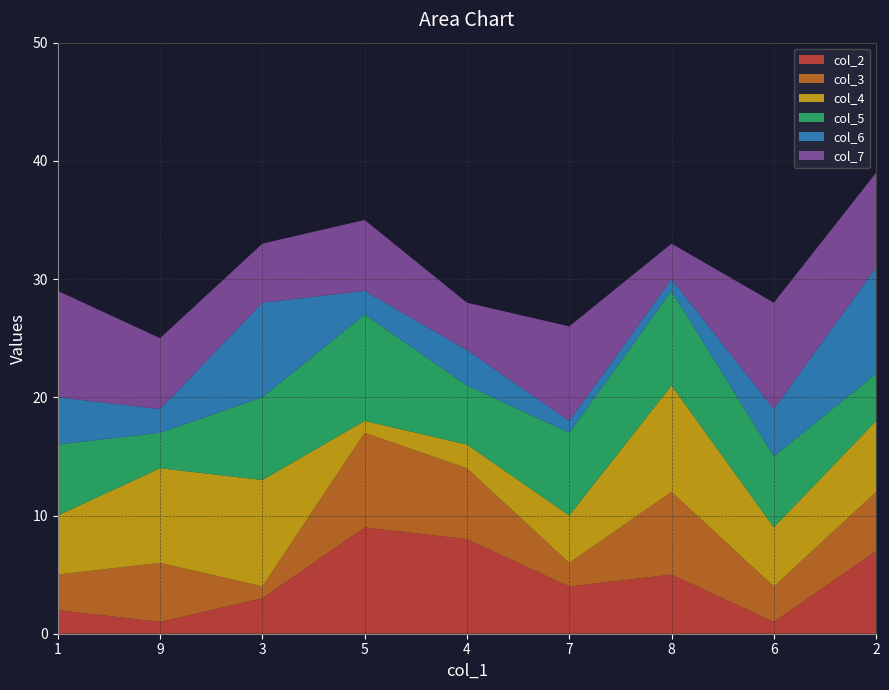

Reading left to right, what are all the values shown in this chart?

col_2: 1=2	9=1	3=3	5=9	4=8	7=4	8=5	6=1	2=7
col_3: 1=3	9=5	3=1	5=8	4=6	7=2	8=7	6=3	2=5
col_4: 1=5	9=8	3=9	5=1	4=2	7=4	8=9	6=5	2=6
col_5: 1=6	9=3	3=7	5=9	4=5	7=7	8=8	6=6	2=4
col_6: 1=4	9=2	3=8	5=2	4=3	7=1	8=1	6=4	2=9
col_7: 1=9	9=6	3=5	5=6	4=4	7=8	8=3	6=9	2=8